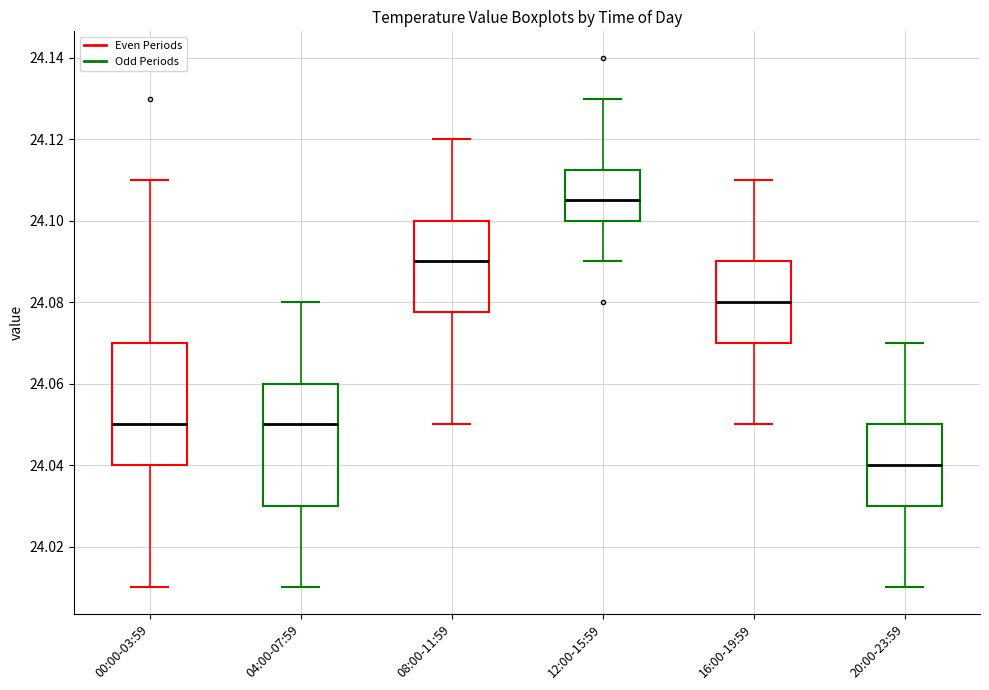

Which box has the highest median line?

12:00-15:59